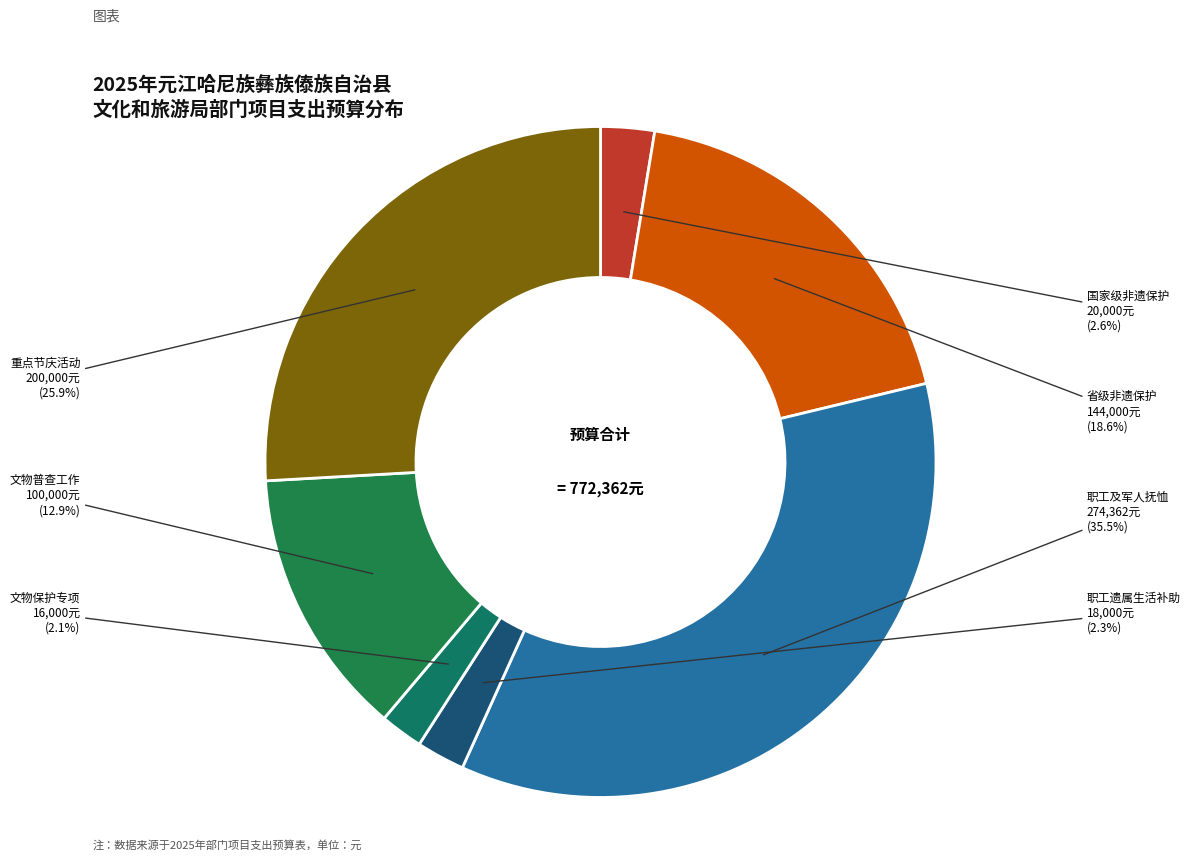

Approximately how many times larger is the value at 文物普查工作 compared to 省级非遗保护?

0.7